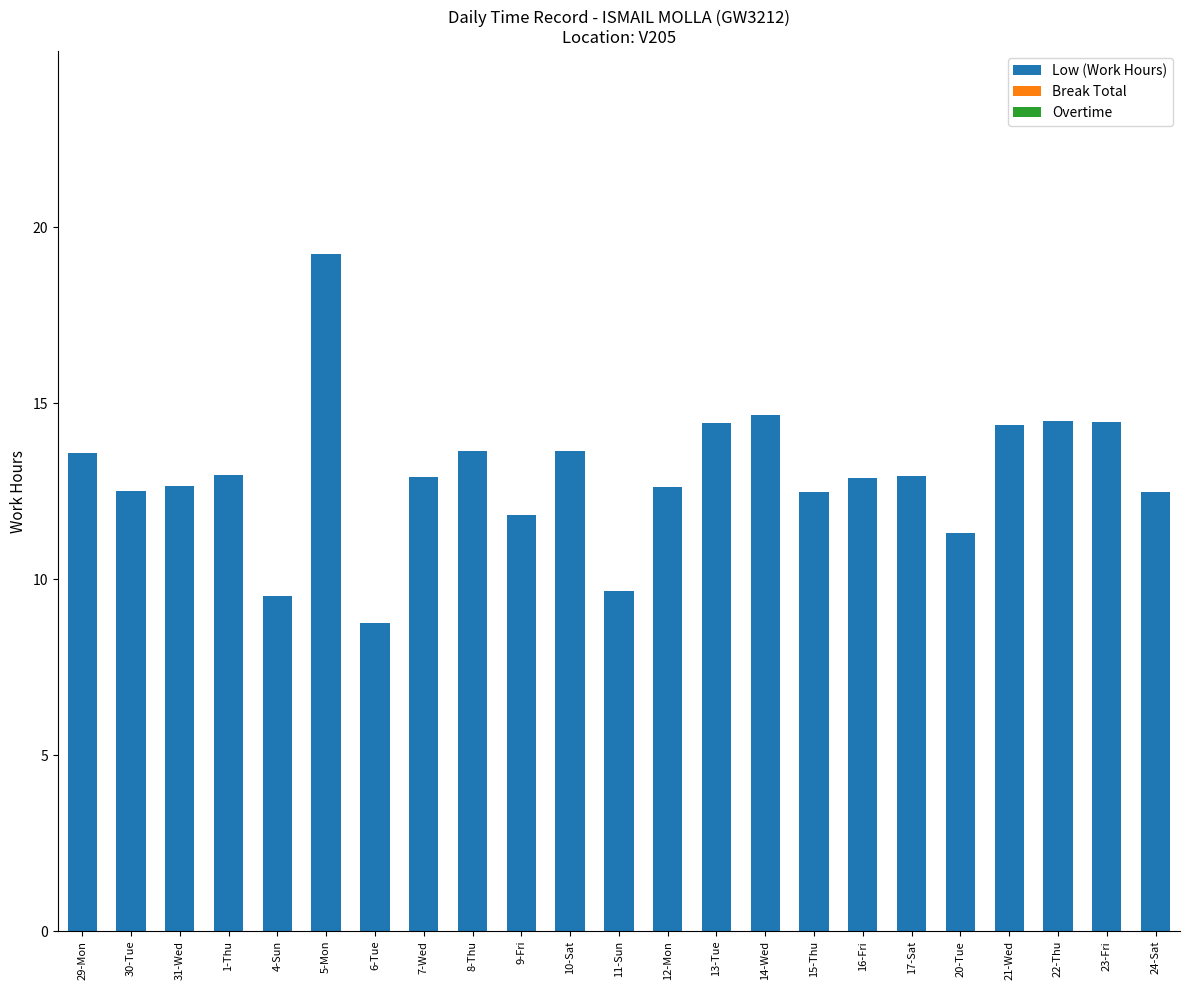

What is the sum of the values at 20-Tue and 17-Sat?

24.2